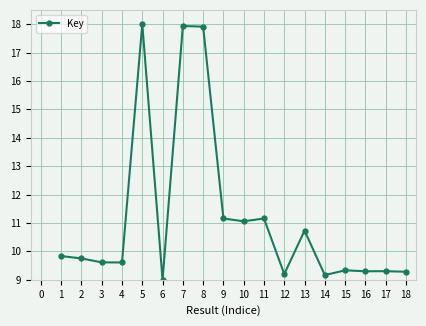

How many values exceed 9?

17